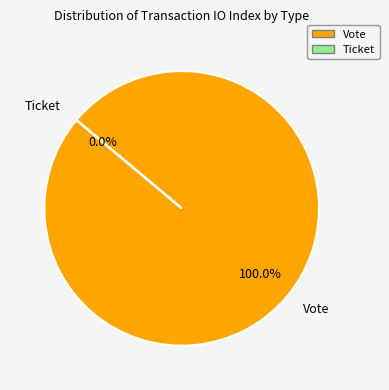

Which slice is the smallest?

Ticket